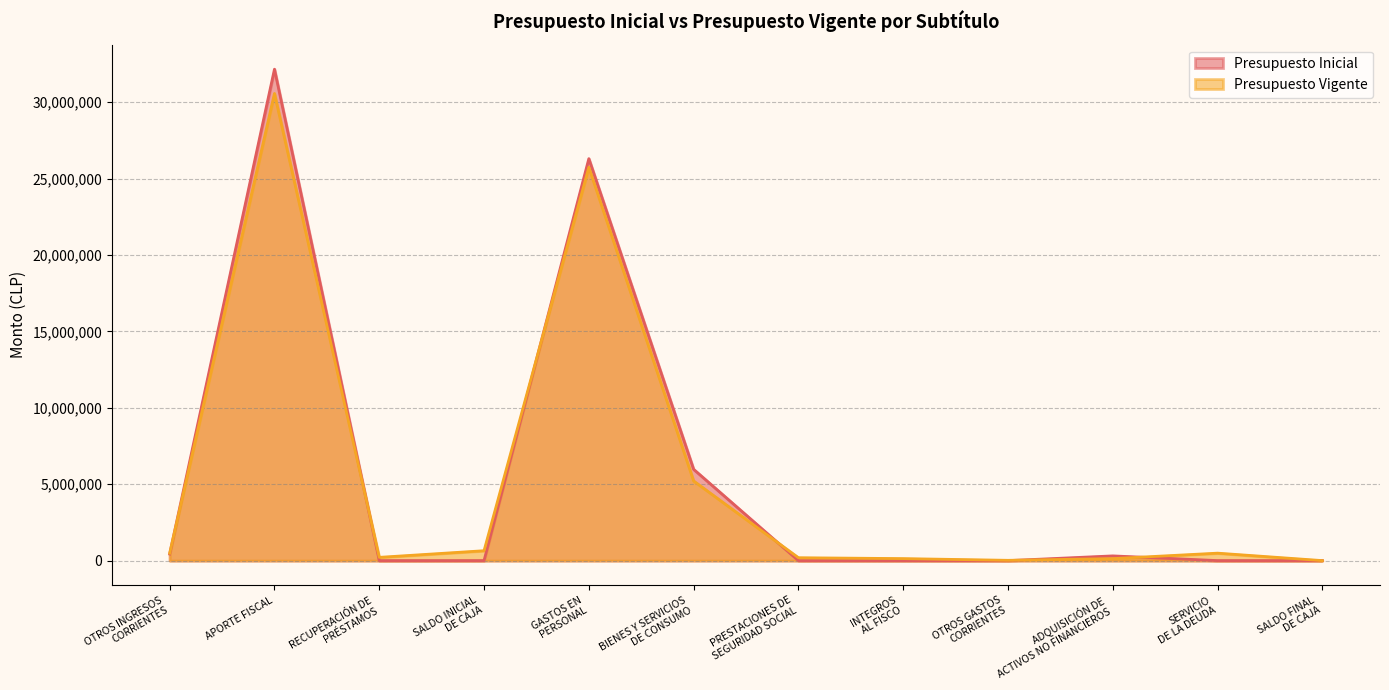

Between which two adjacent categories do Presupuesto Vigente and Presupuesto Inicial first intersect?

OTROS INGRESOS
CORRIENTES and APORTE FISCAL